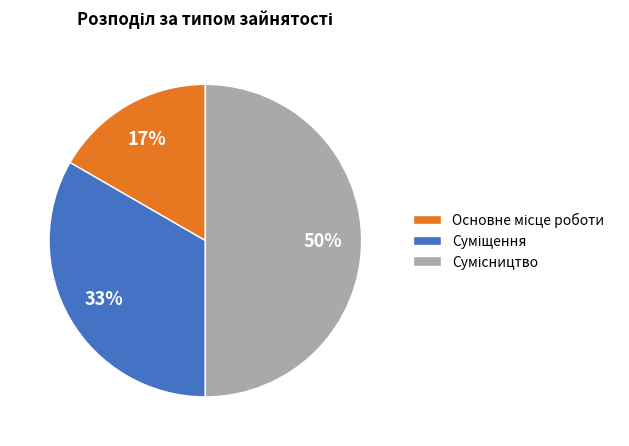

To the nearest percent, what is the difference between the largest and smallest slice percentages?

33%